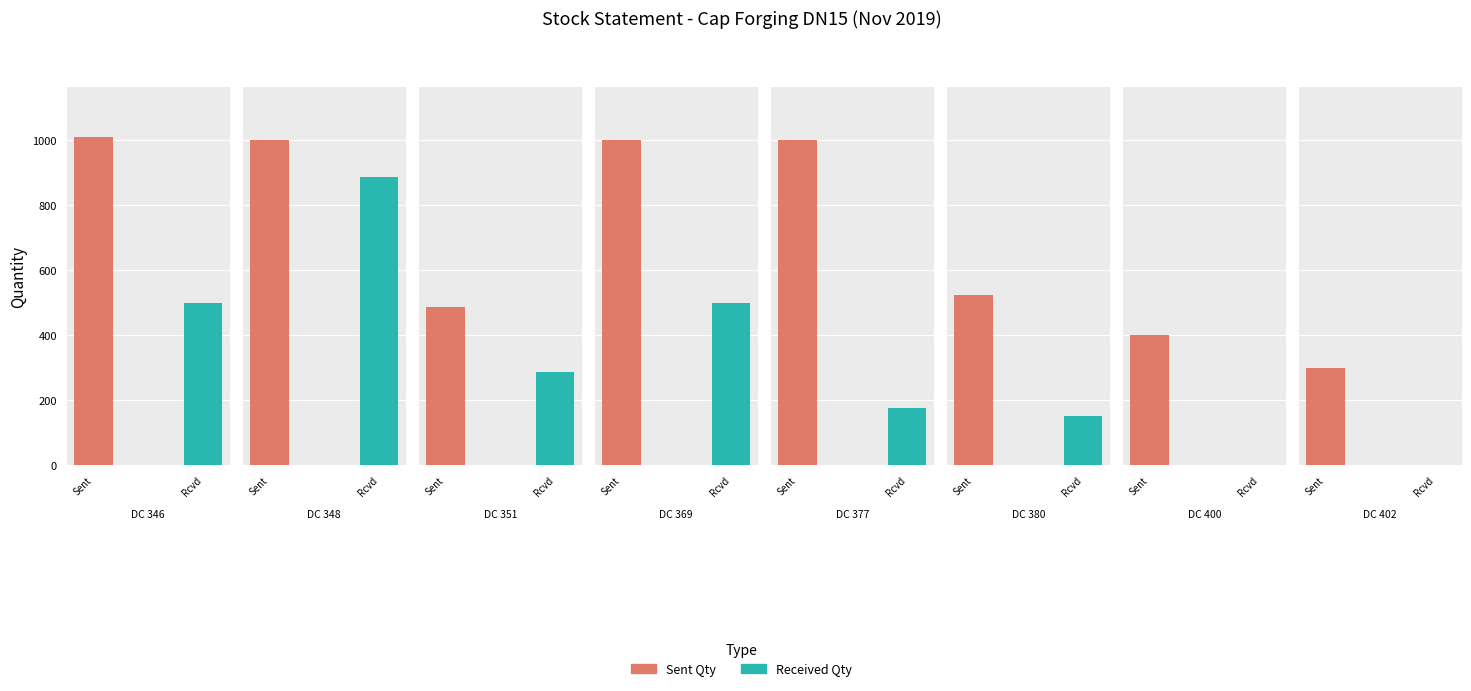

List the labels in order of Received Qty value, largest first.

DC 348, DC 346, DC 369, DC 351, DC 377, DC 380, DC 400, DC 402